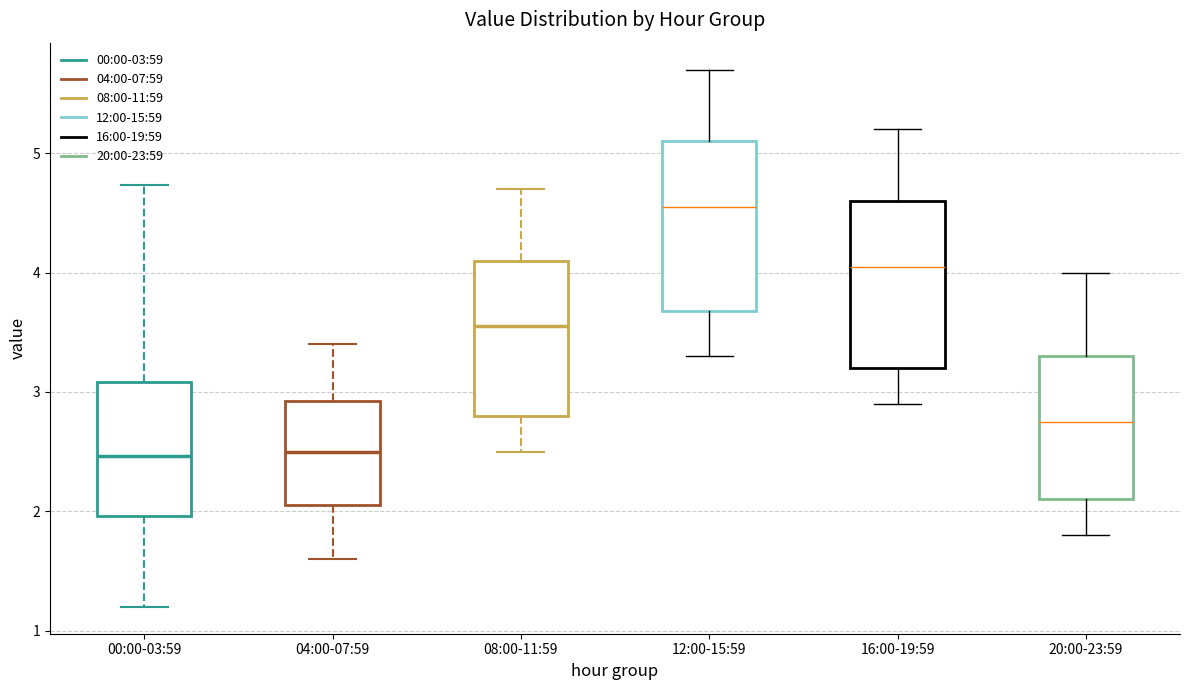

Reading left to right, transcribe this box plot: for each box, give where its median line is, the range the box spans, and where its two whiskers end, as read against the y-axis. The values are not printed on the chart, so give them approximately, as read against the axis.

00:00-03:59: median 2.5, box 2.0 to 3.1, whiskers 1.2 to 4.7
04:00-07:59: median 2.5, box 2.1 to 2.9, whiskers 1.6 to 3.4
08:00-11:59: median 3.6, box 2.8 to 4.1, whiskers 2.5 to 4.7
12:00-15:59: median 4.6, box 3.7 to 5.1, whiskers 3.3 to 5.7
16:00-19:59: median 4.1, box 3.2 to 4.6, whiskers 2.9 to 5.2
20:00-23:59: median 2.8, box 2.1 to 3.3, whiskers 1.8 to 4.0